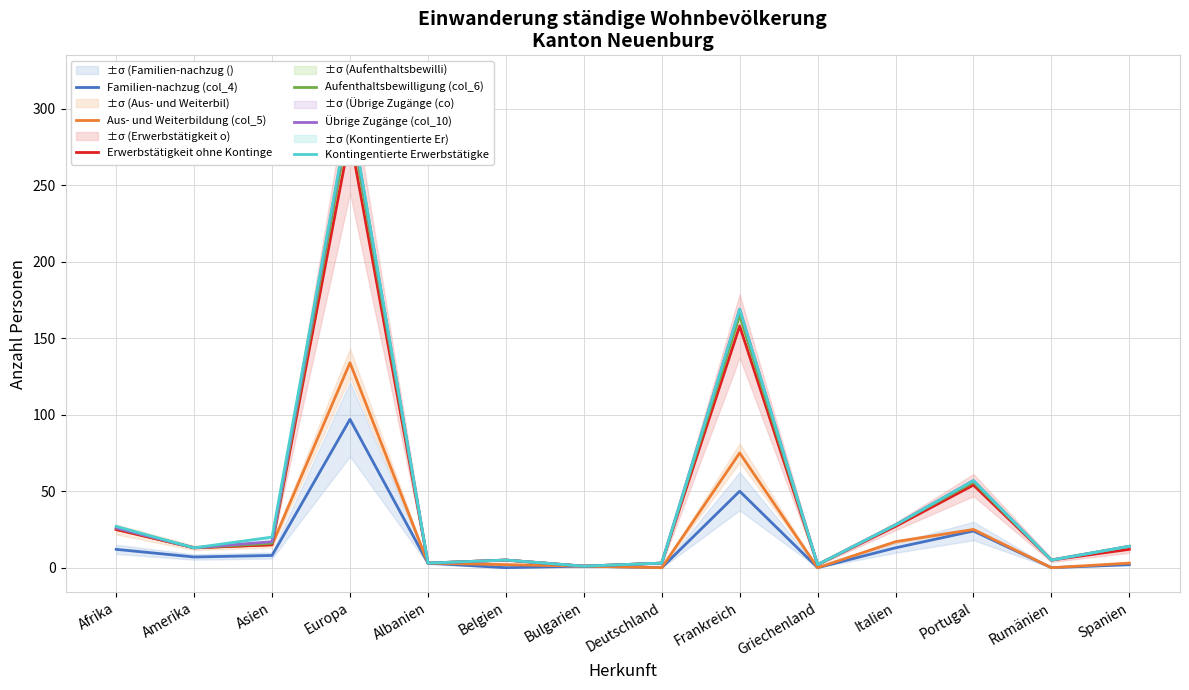

The Aufenthaltsbewilligung (col_6) series shows 294 at Europa. True or false?

True